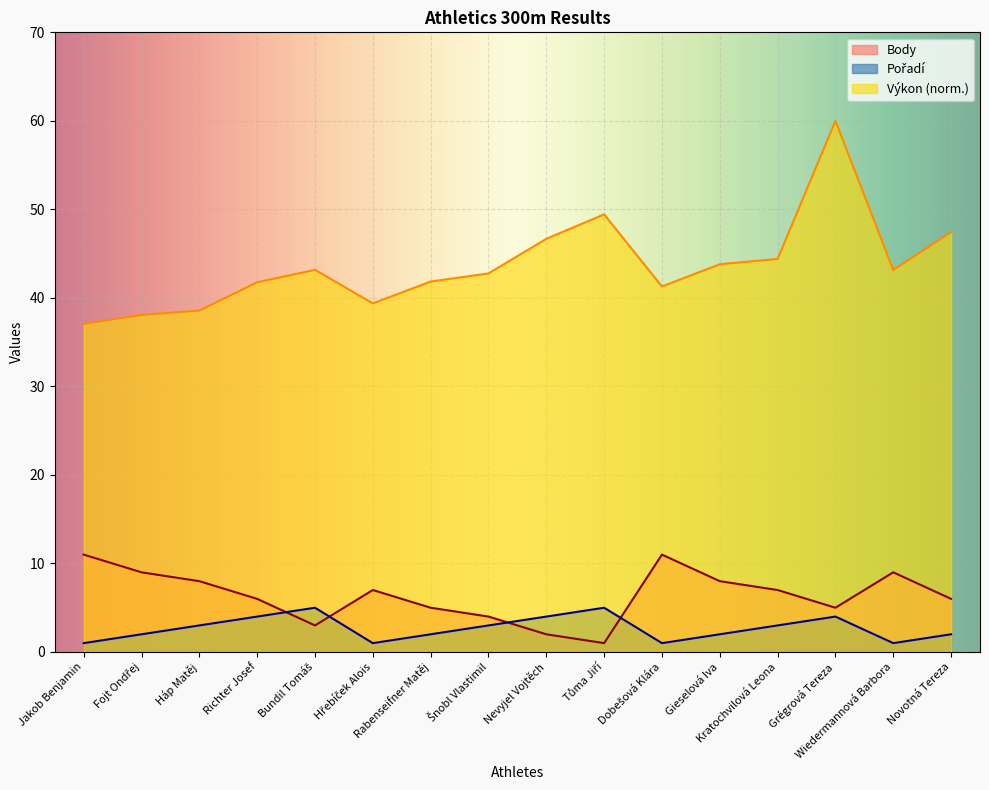

What is the difference between the second highest and second lowest values in the Body series?

9.0